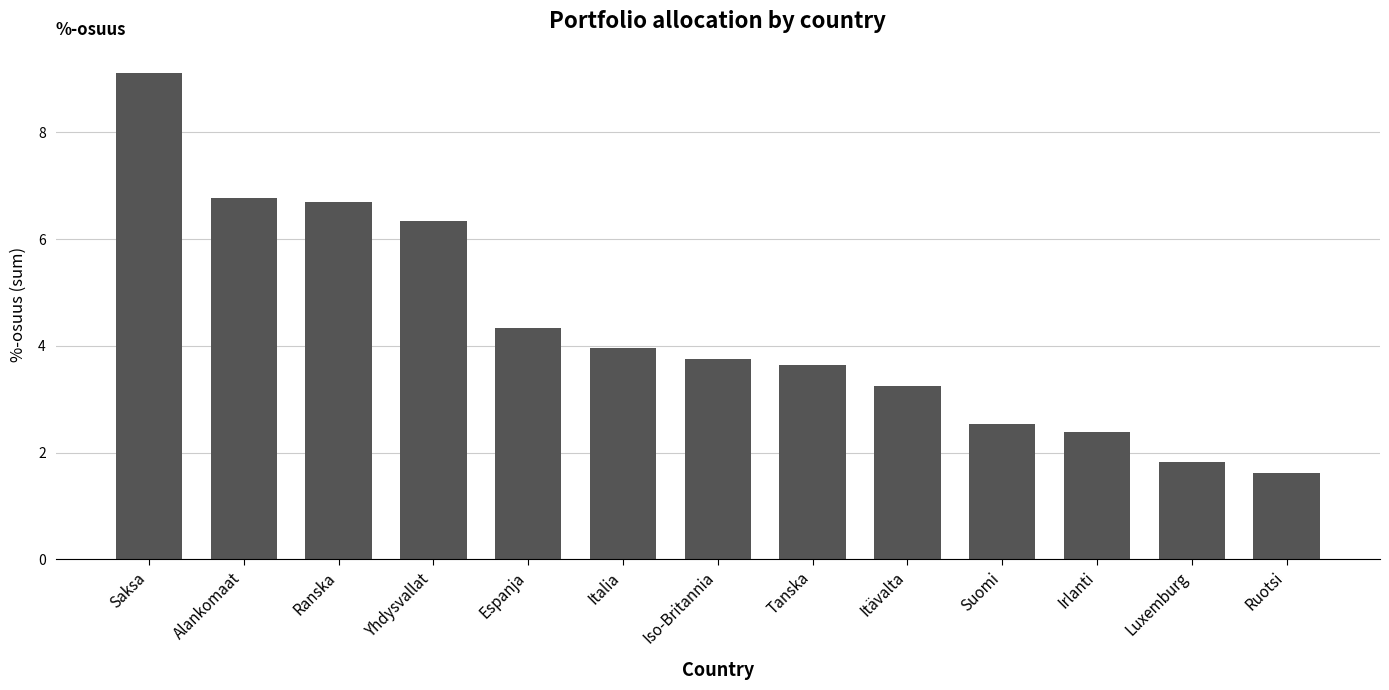

What is the difference between the maximum and minimum values?

7.5